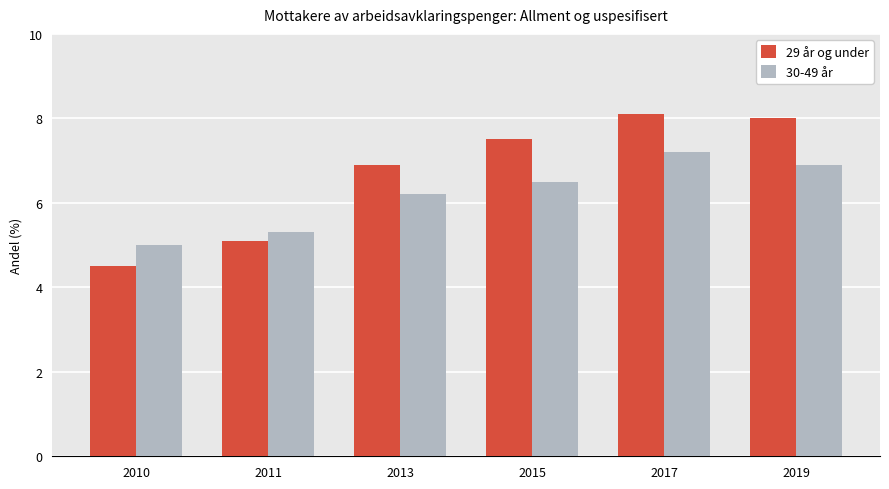

Rank the categories by 30-49 år value from lowest to highest.

2010, 2011, 2013, 2015, 2019, 2017